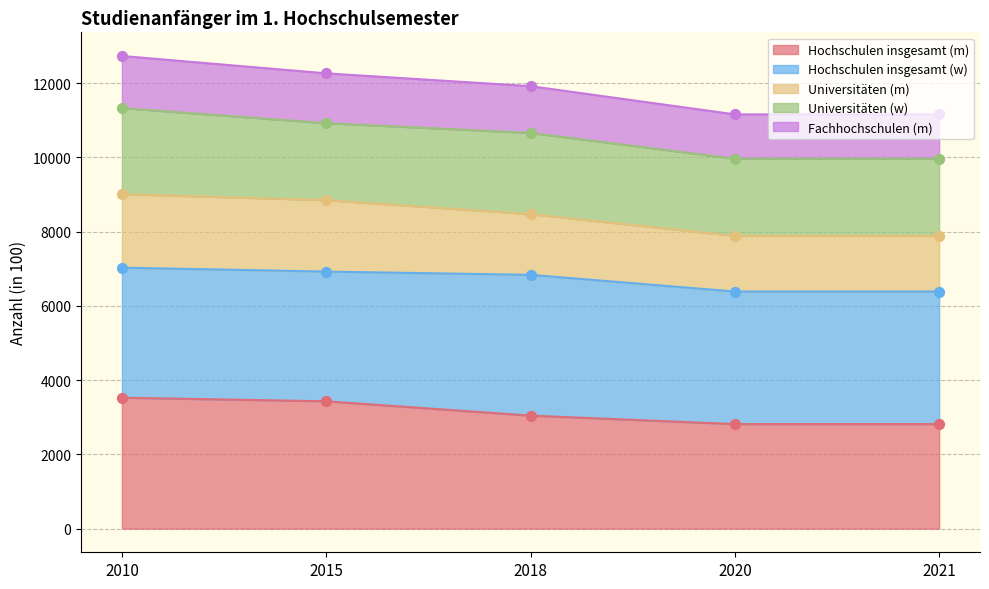

What is the lowest value of the Hochschulen insgesamt (m) series?

2817